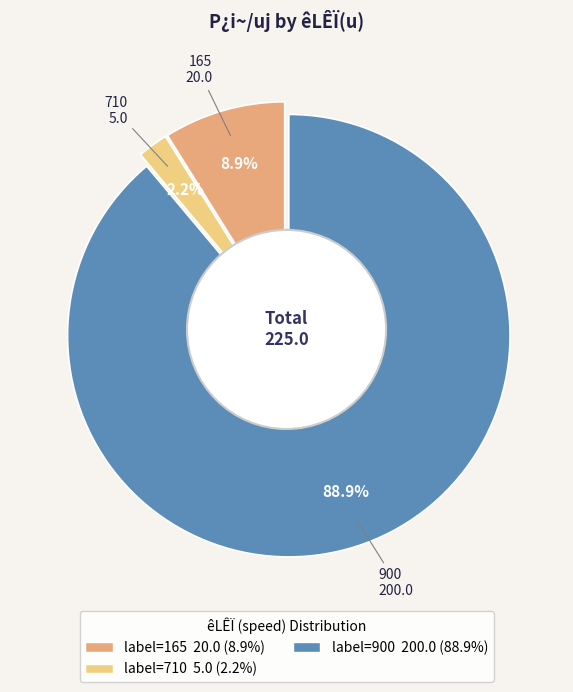

Between 165 and 710, which is larger?

165